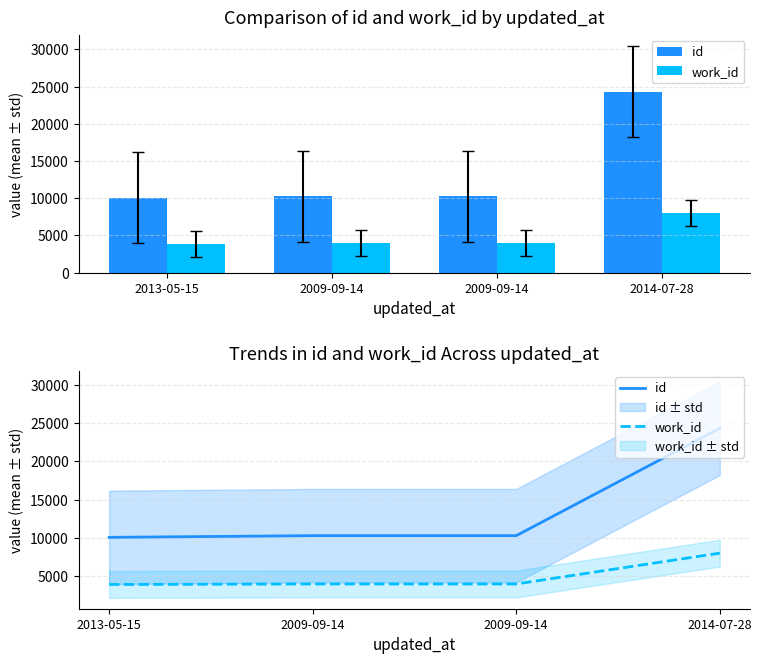

Reading left to right, what are all the values shown in this chart?

id: 10057	10279	10280	24336
work_id: 3884	3953	3953	7988